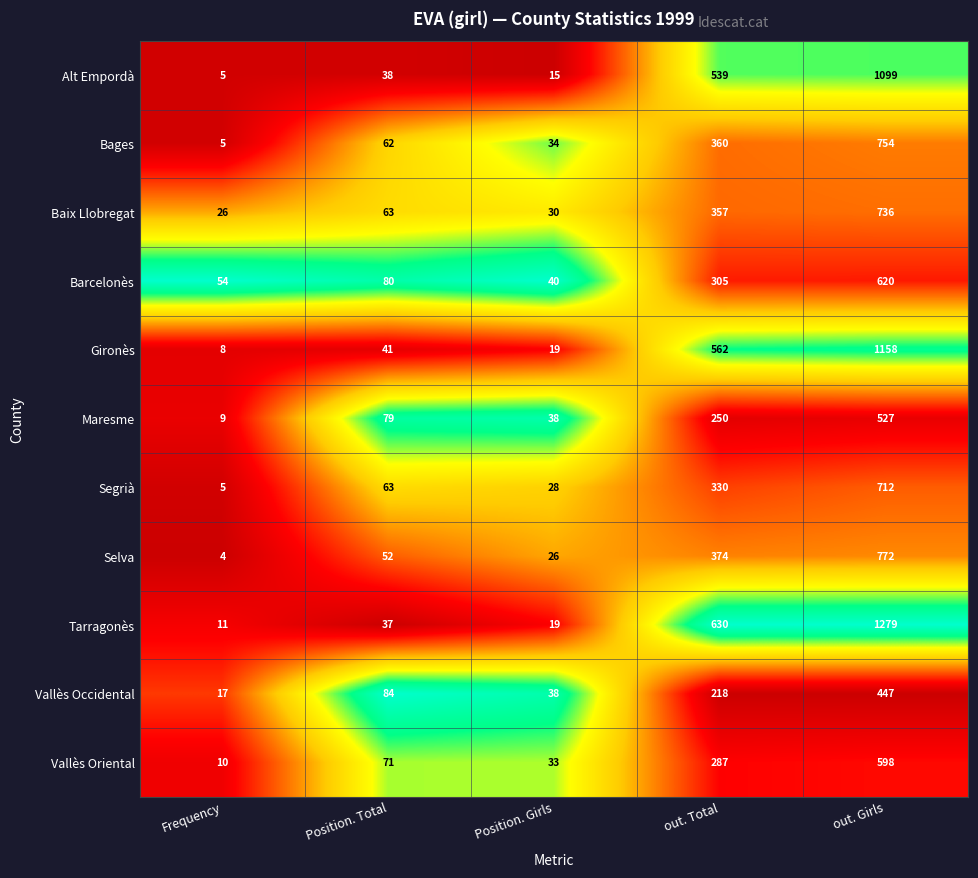

What is the sum of all Gironès values?

1788